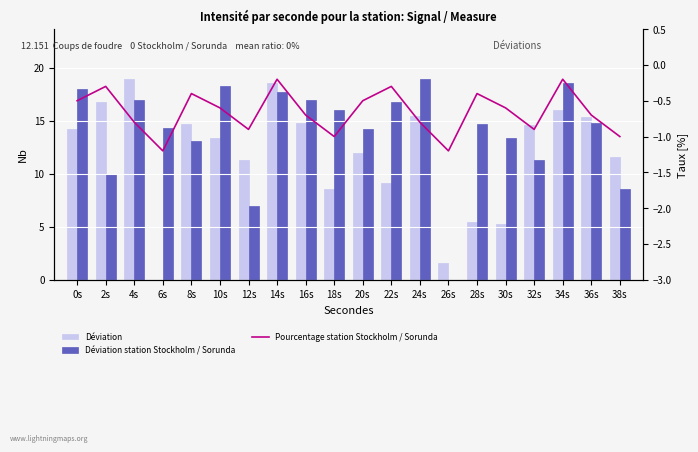

Rank the series at 10s from lowest to highest value.

Pourcentage station Stockholm / Sorunda, Déviation, Déviation station Stockholm / Sorunda